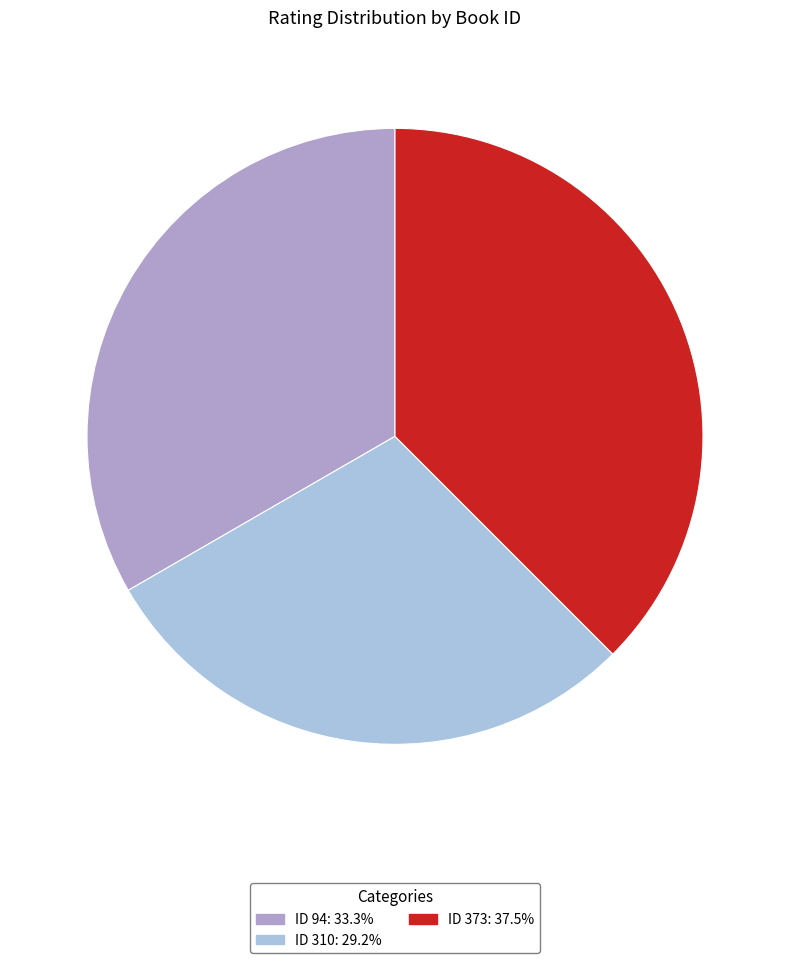

Does any single category account for the majority?

No